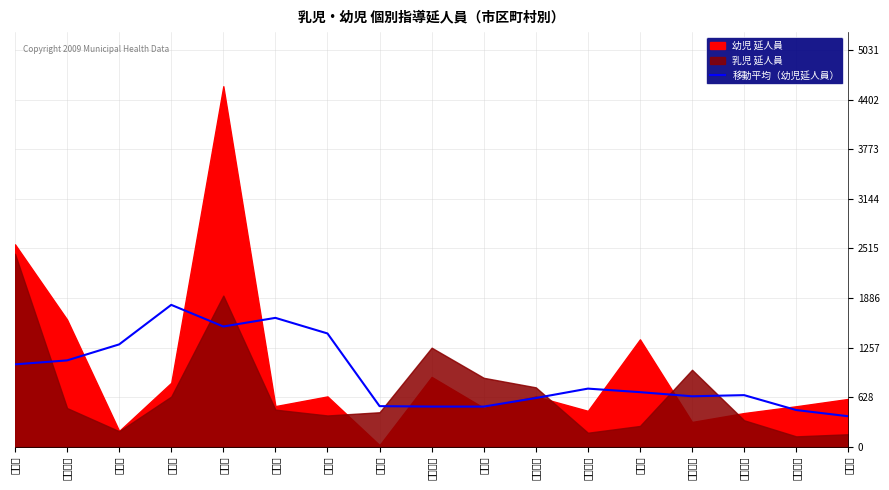

The chart shows a value of 226.3 at 精華町. True or false?

False